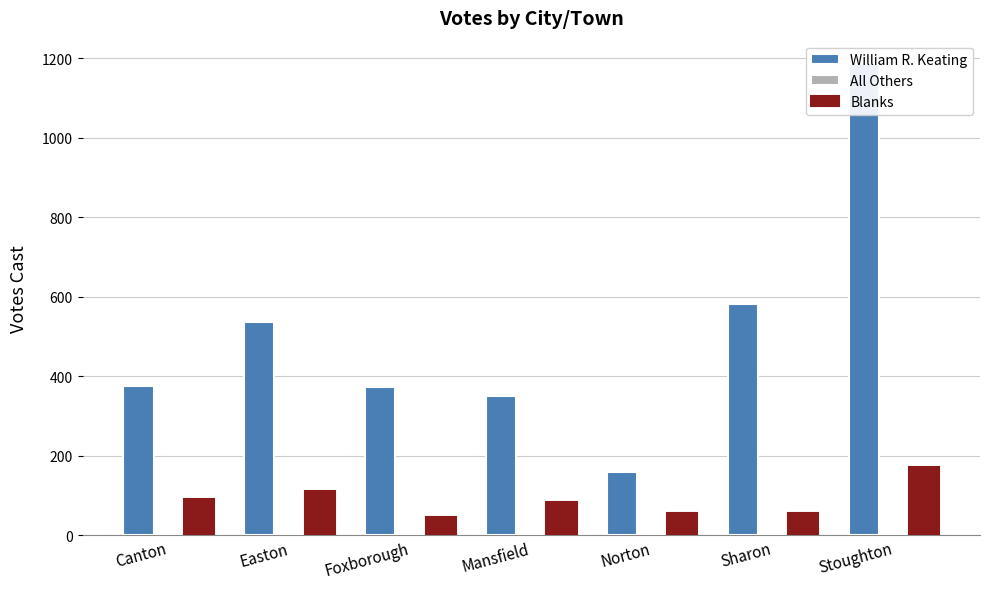

Which label corresponds to the largest value in the chart?

Stoughton